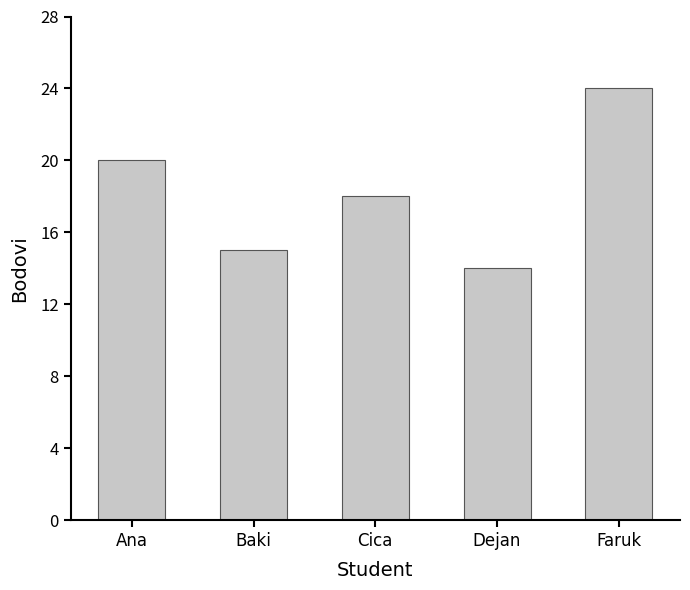

Reading left to right, extract all data points from this chart.

20	15	18	14	24